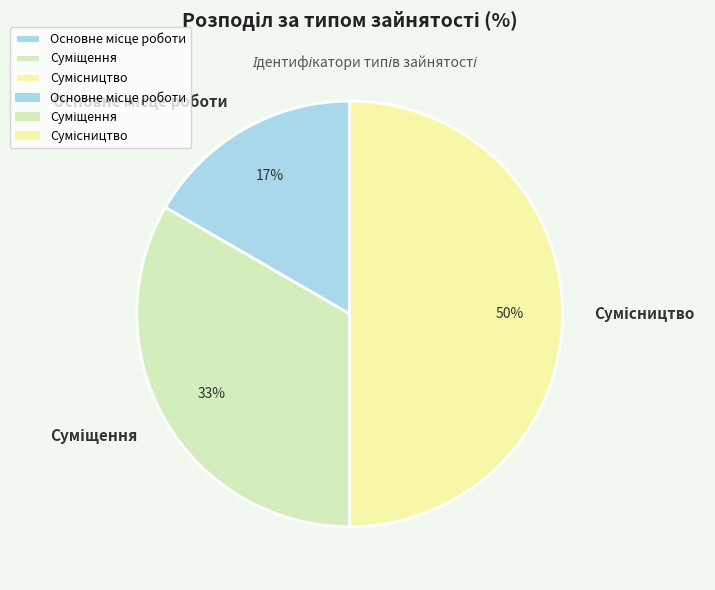

Count the number of slices in the pie.

3